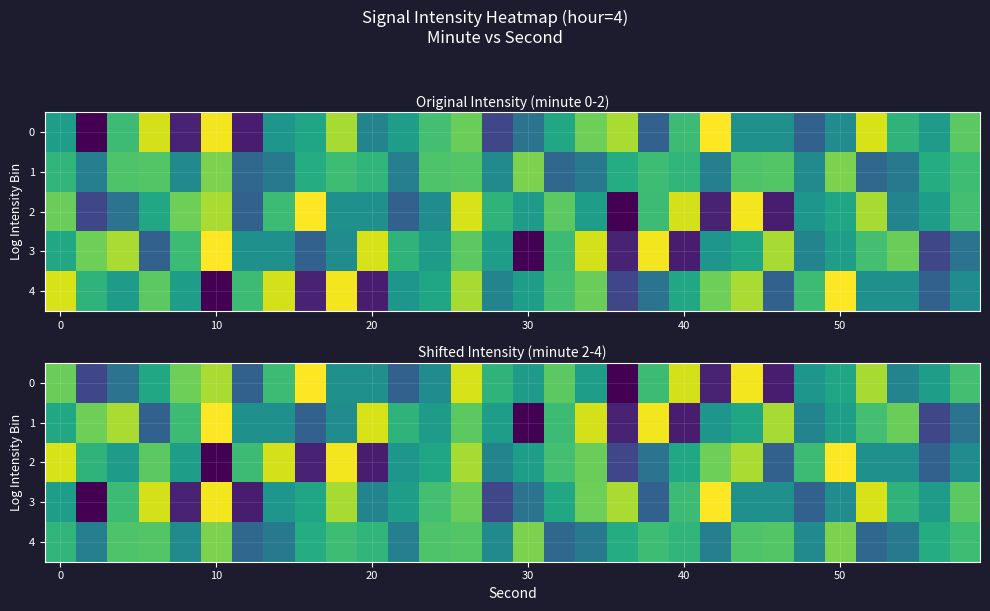

Which series has the widest spread of values?

row_0